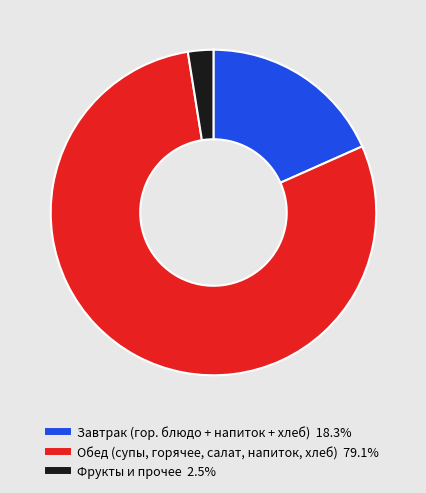

Does any single category account for the majority?

Yes